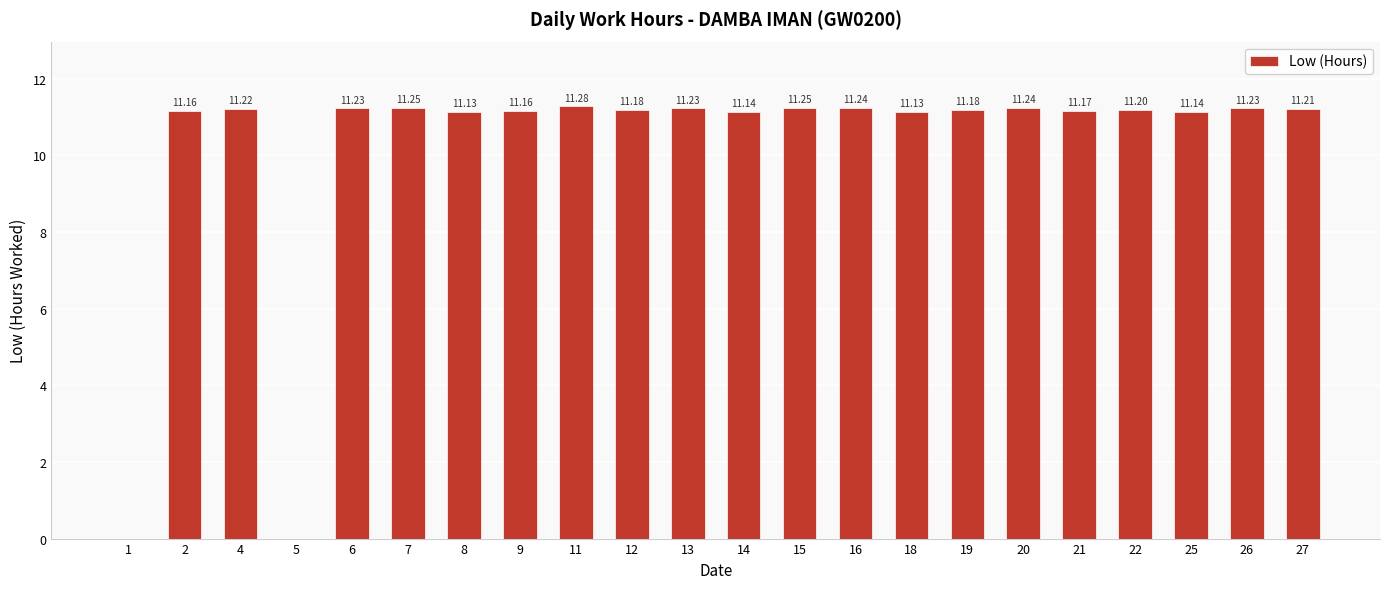

Between 16 and 1, which is larger?

16